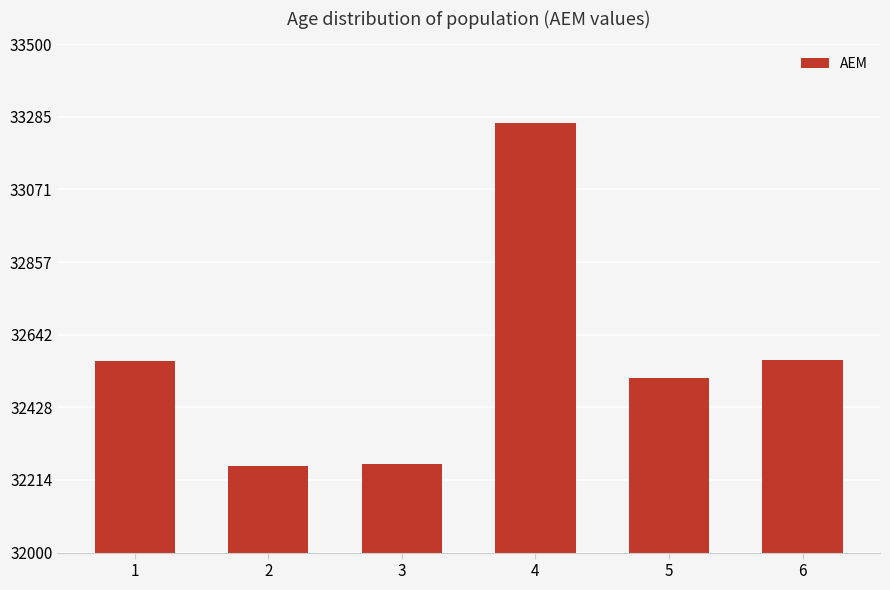

What is the change in value from 2 to 6?

+314